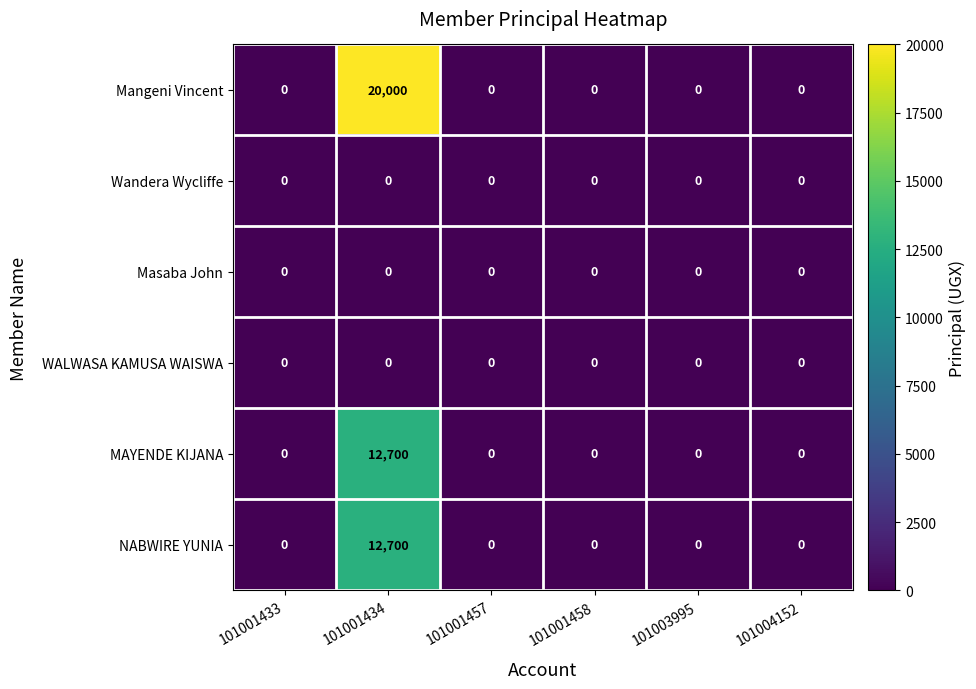

At which category does the chart reach its peak across all series?

101001434